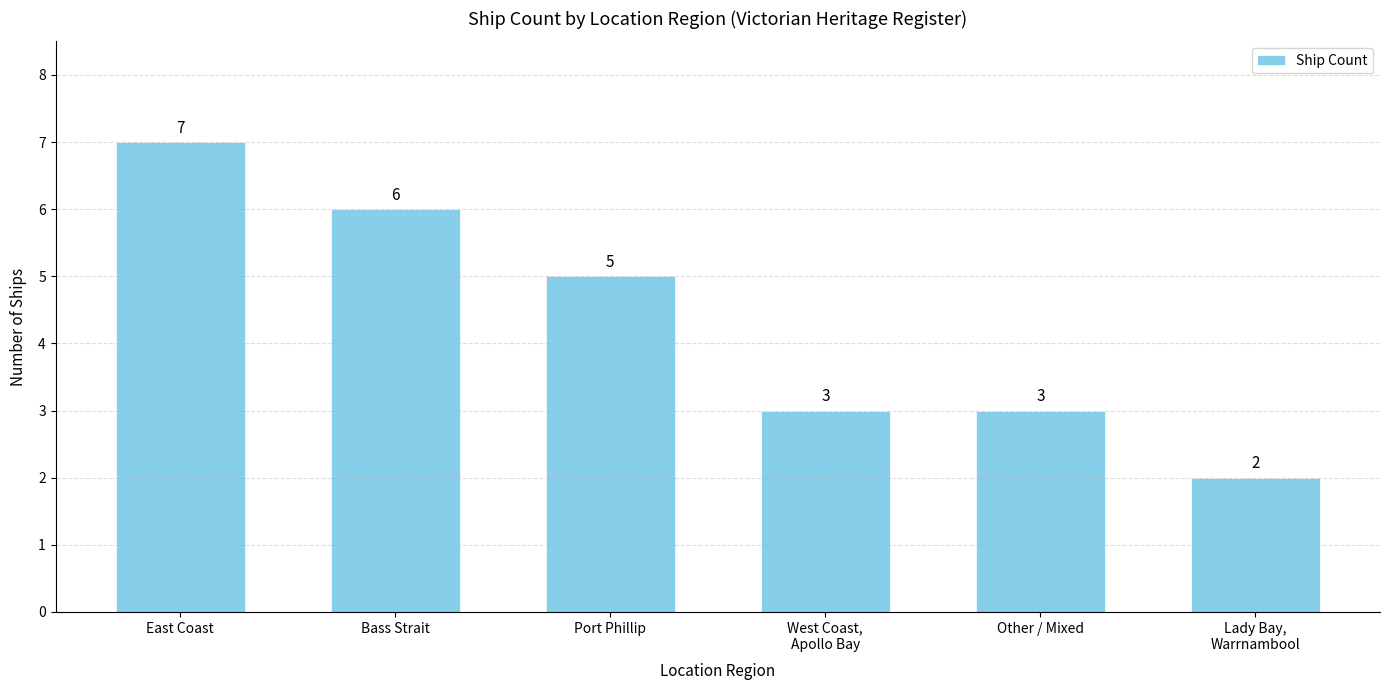

Is it true that the value at Lady Bay,
Warrnambool is 2?

True